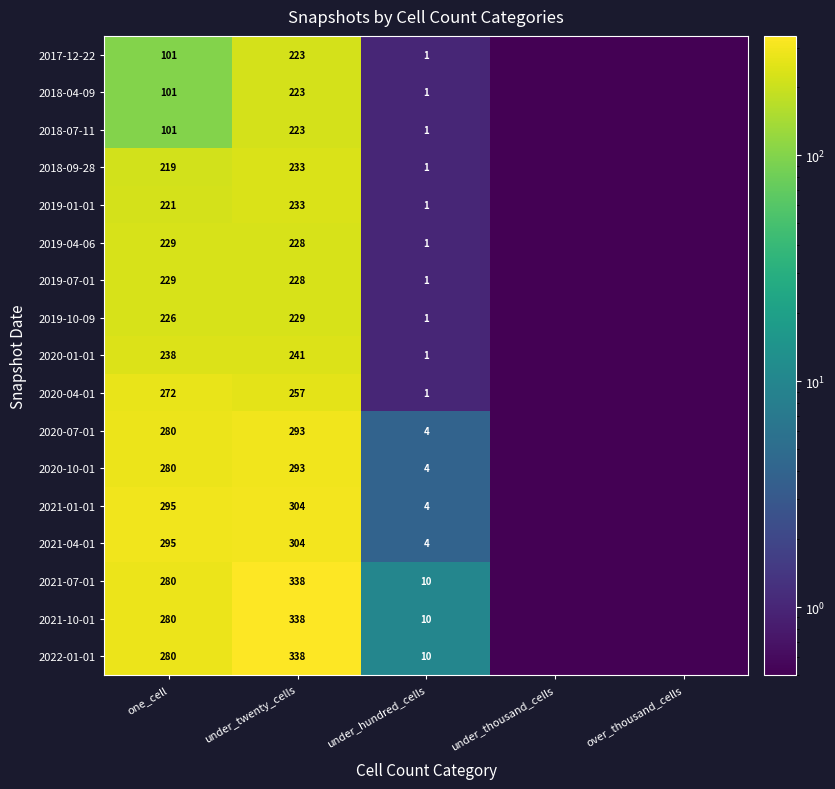

The 2021-01-01 series shows 304.0 at under_twenty_cells. True or false?

True